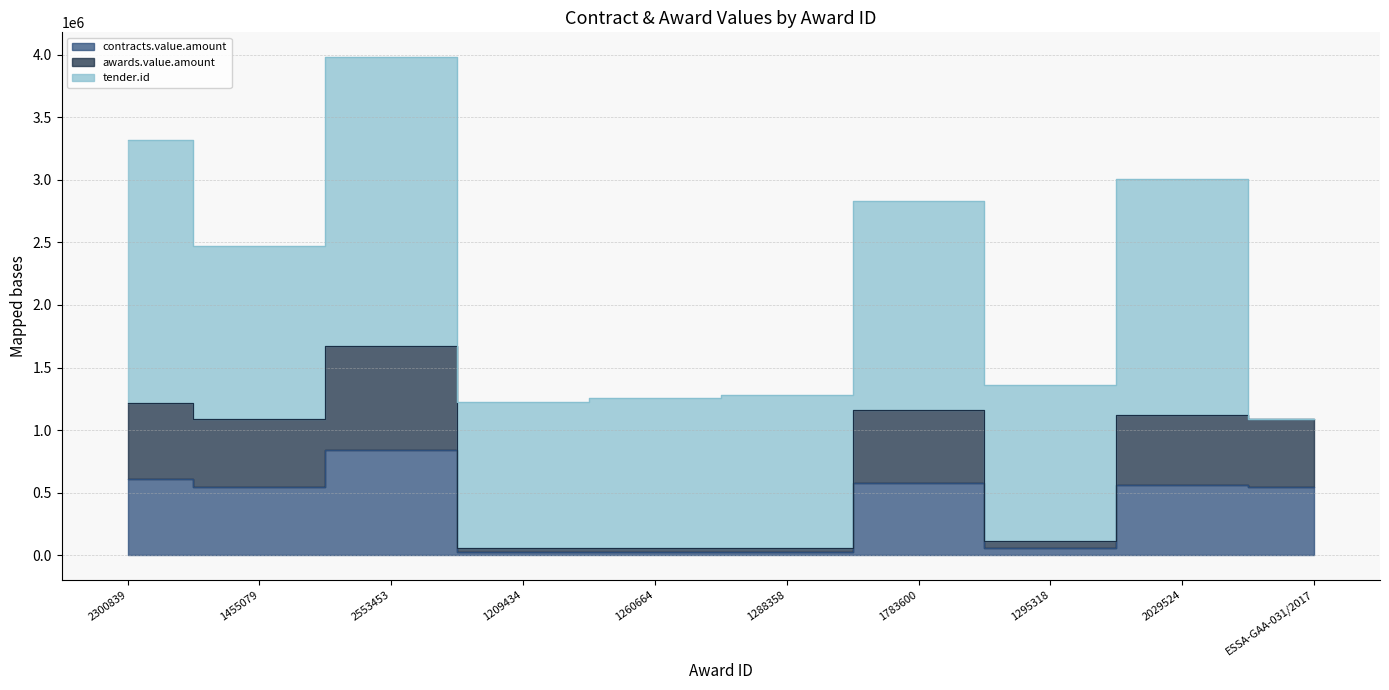

What is the minimum value for awards.value.amount?

56666.7